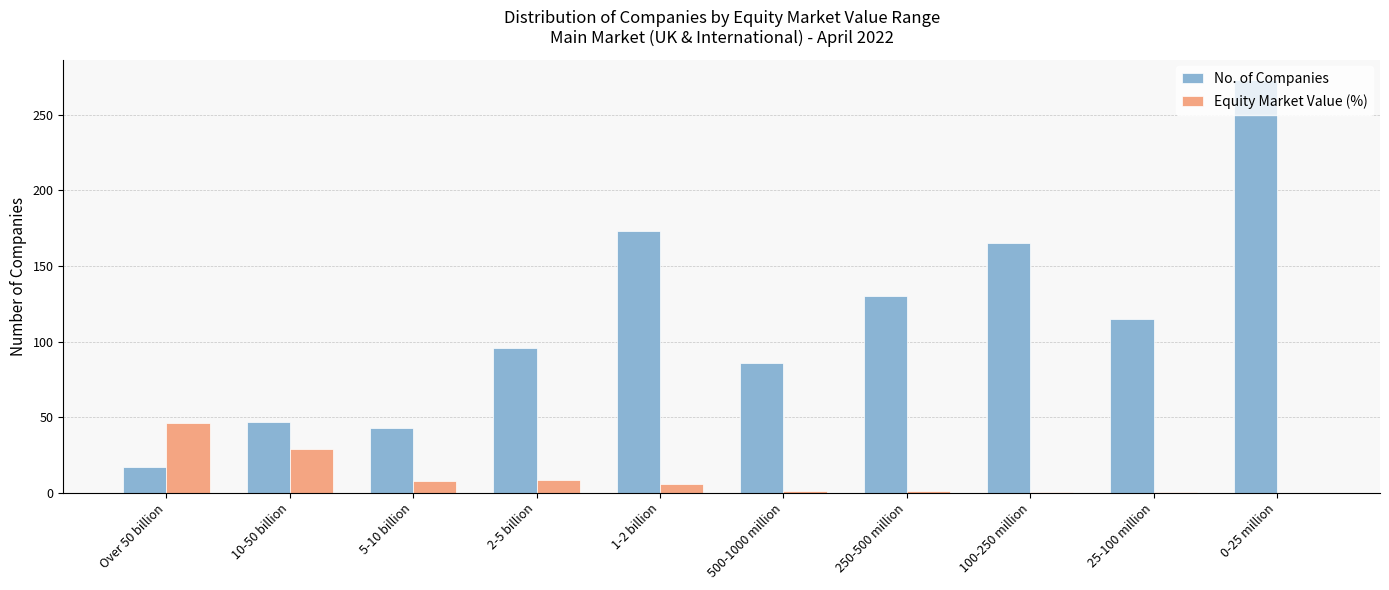

What is the sum of all No. of Companies values?

1145.0